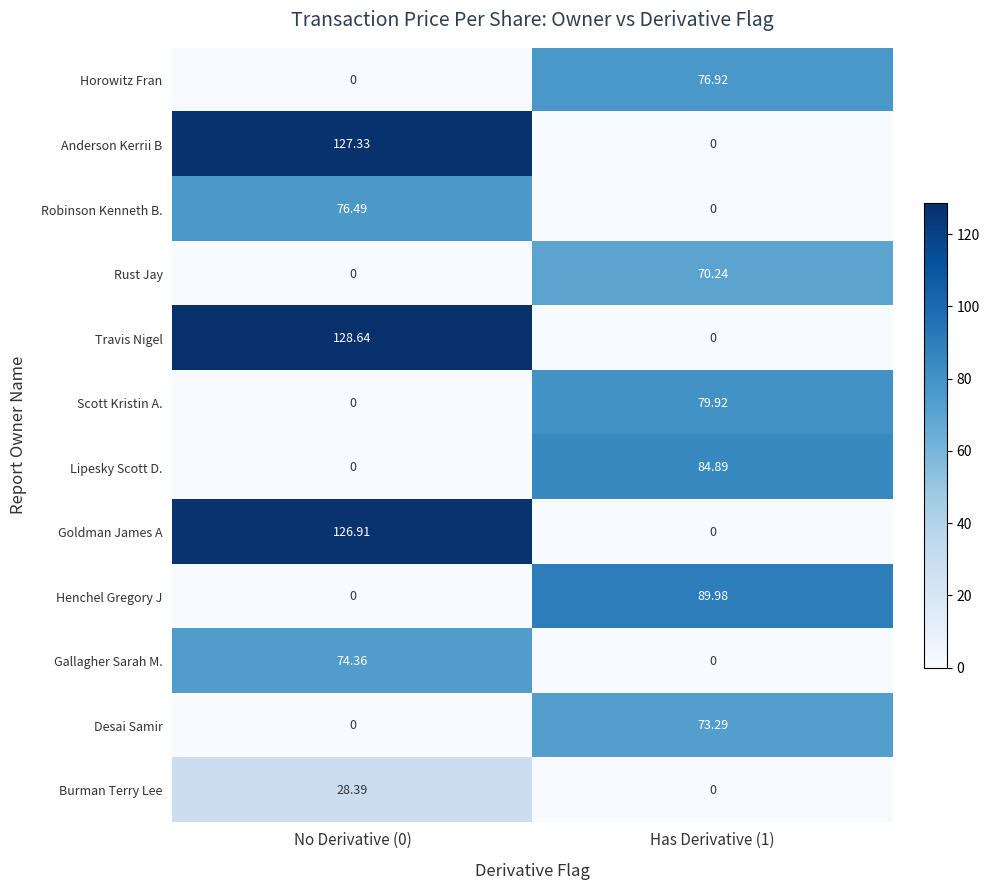

Which series changed the most between No Derivative (0) and Has Derivative (1)?

Travis Nigel